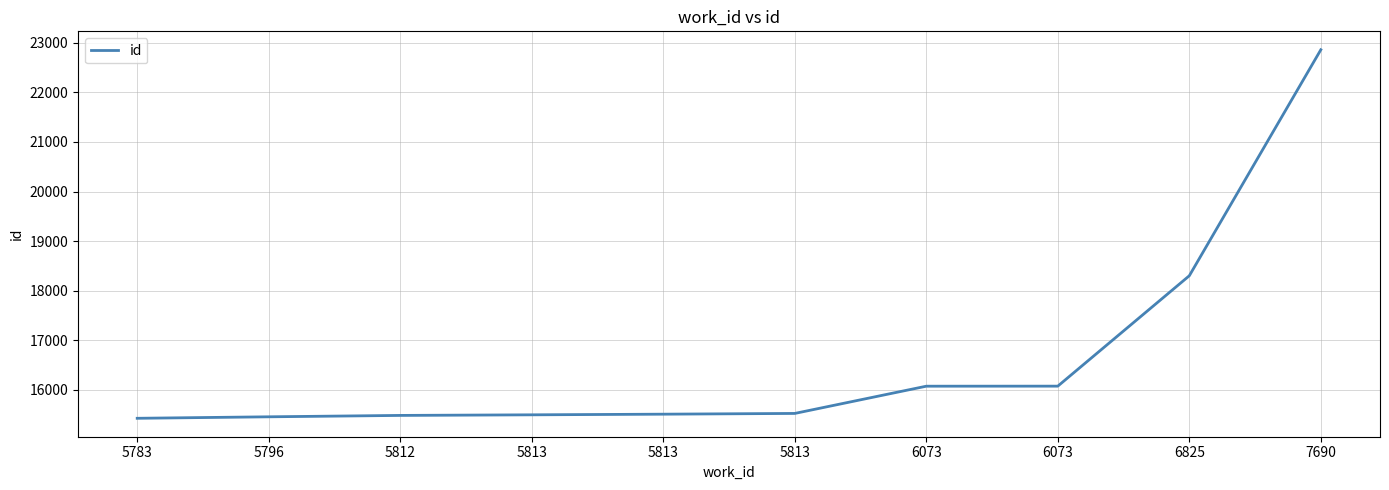

Is it true that the value at 5796 is 9571?

False